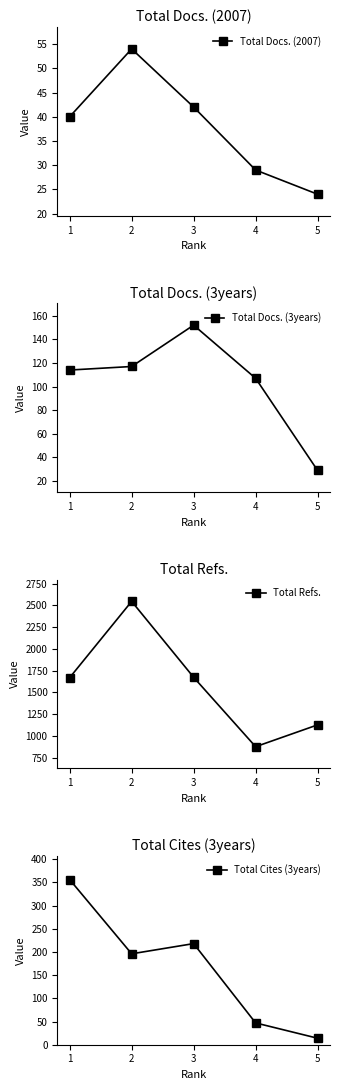

True or false: Total Docs. (3years) has a value of 107 at 4.

True